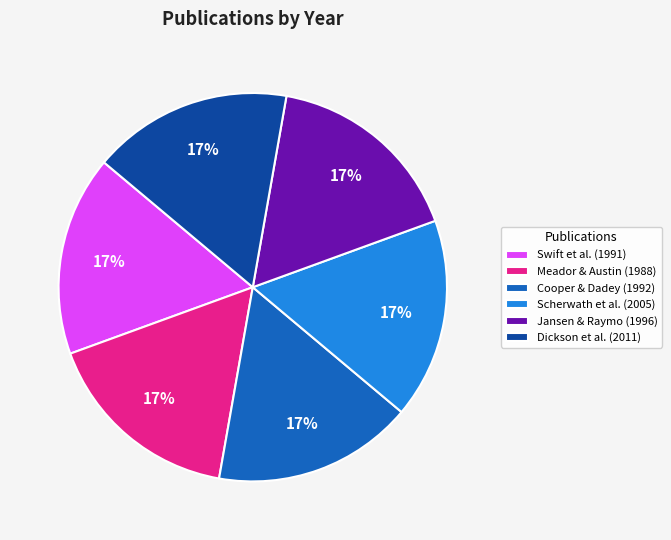

Does Scherwath et al. (2005) account for over 50% of the chart?

No